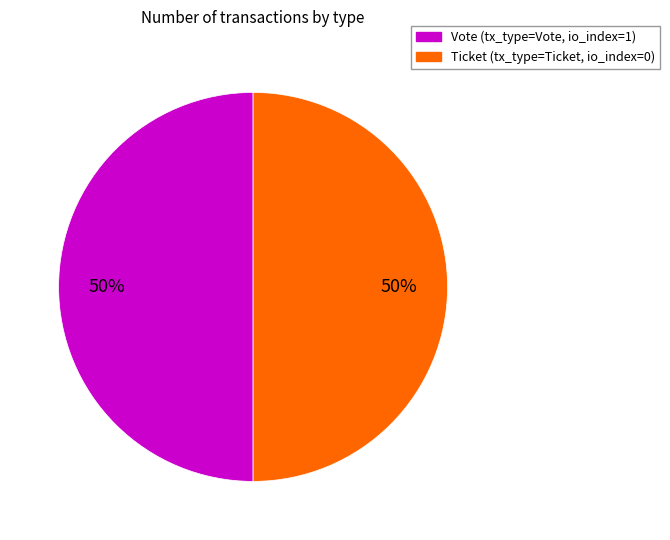

To the nearest percent, what is the average slice percentage?

50%